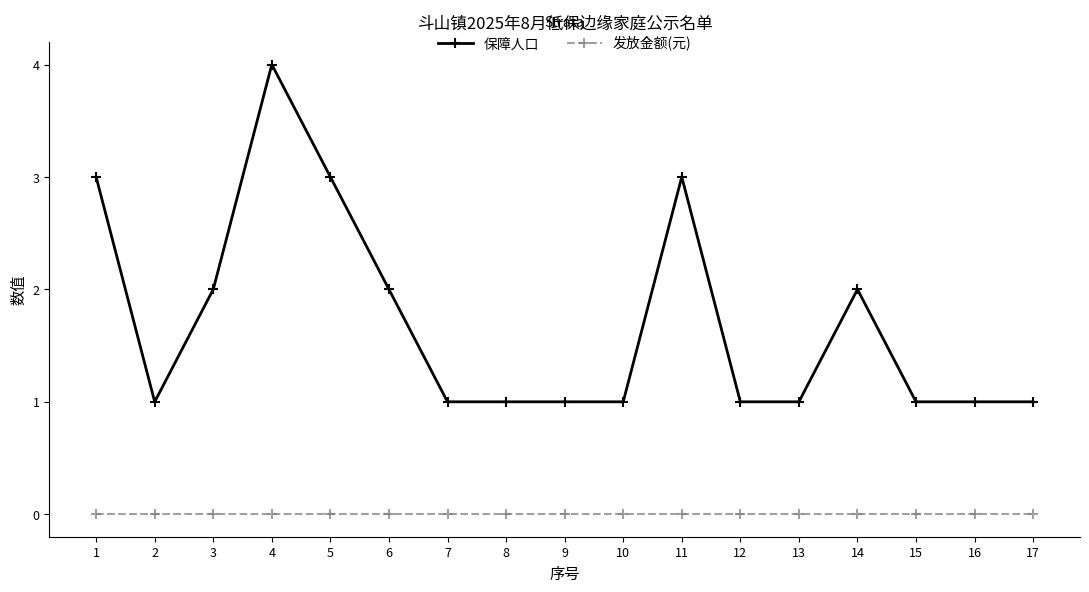

True or false: 保障人口 and 发放金额(元) intersect in this chart.

False